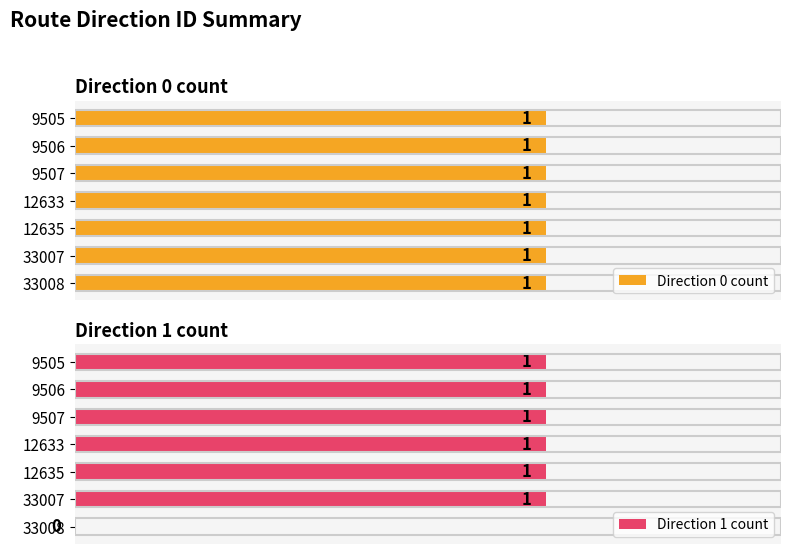

At how many categories does at least one series exceed 0?

7